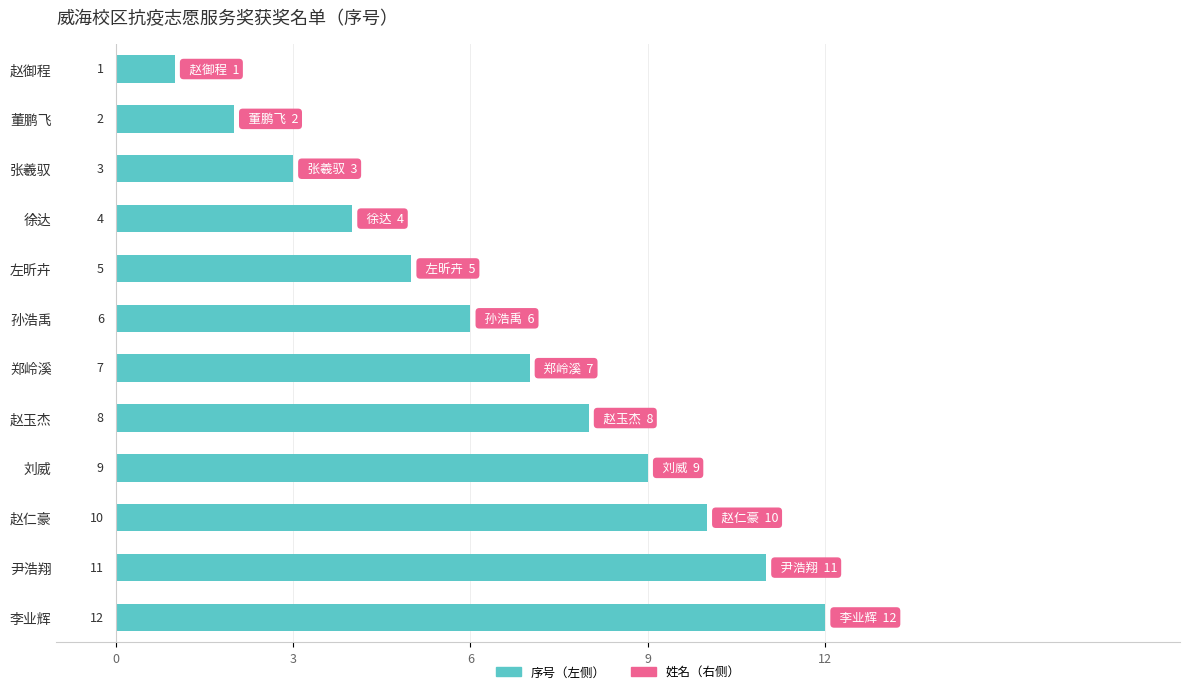

What is the difference between the maximum and second lowest values?

10